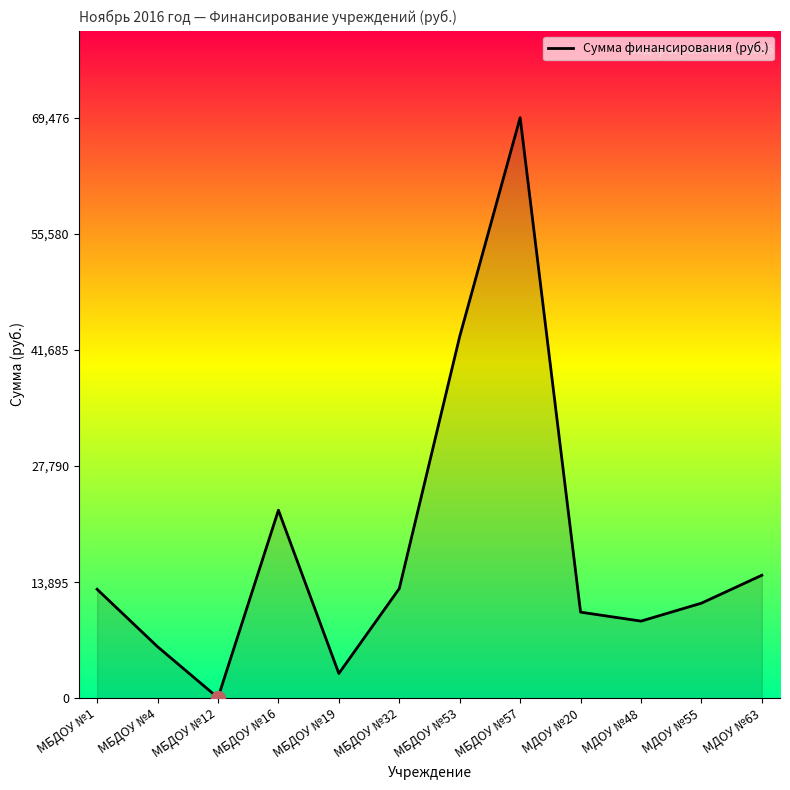

Does the chart display data point markers on the line(s)?

No